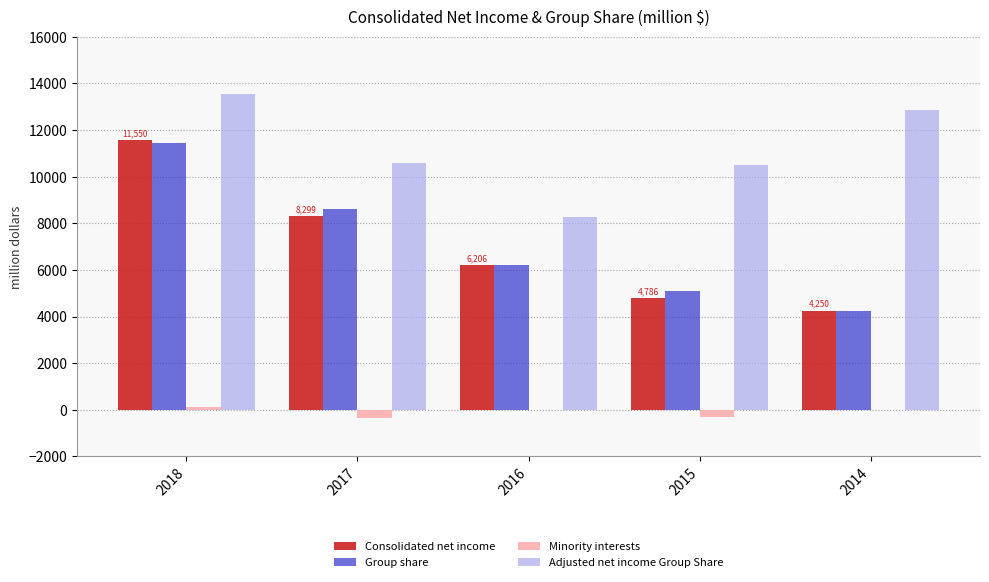

At which category is the sum across all series the highest?

2018